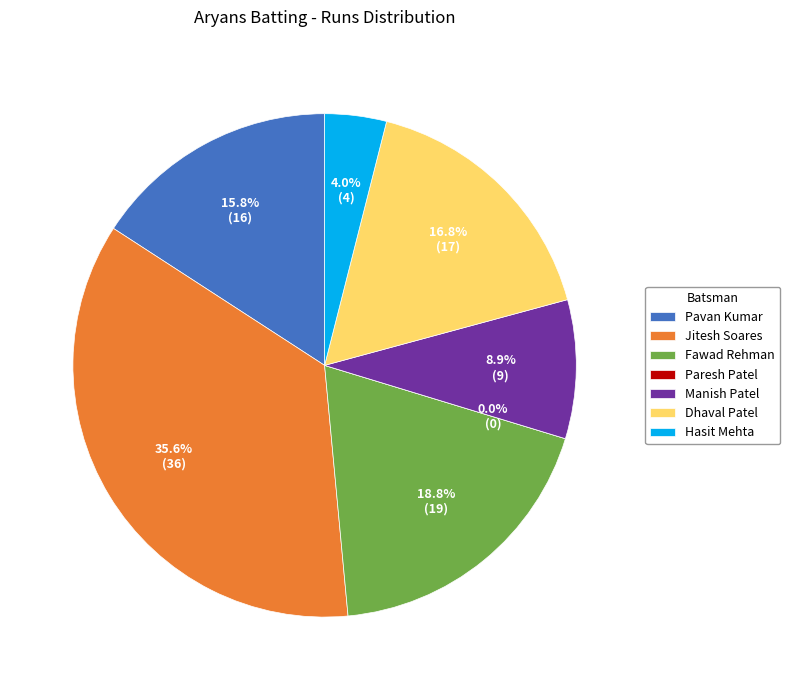

What is the largest slice in the pie chart?

Jitesh Soares